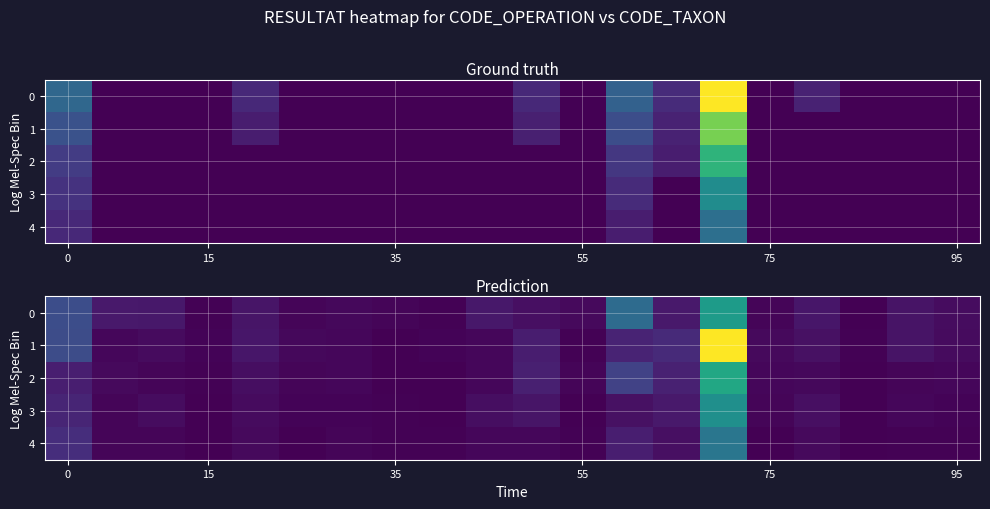

What is the spread (max minus min) of values at 14?

57.9